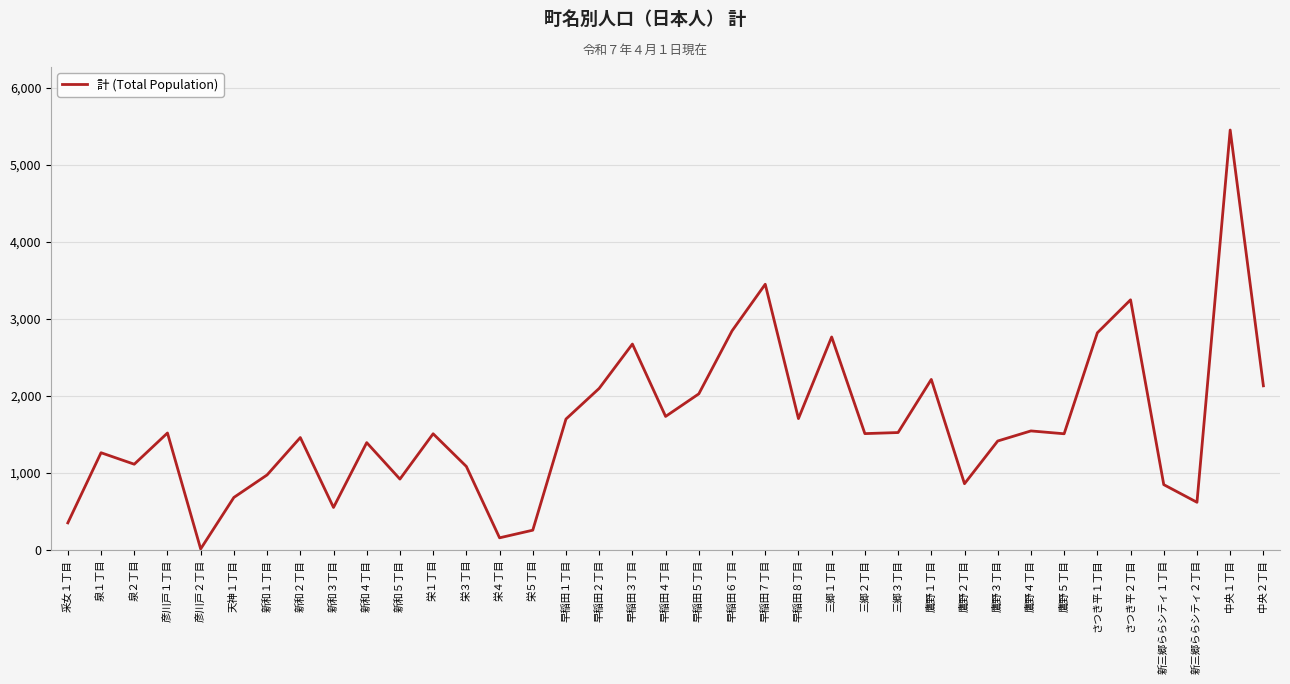

Which has a higher value, 鷹野３丁目 or 栄１丁目?

栄１丁目